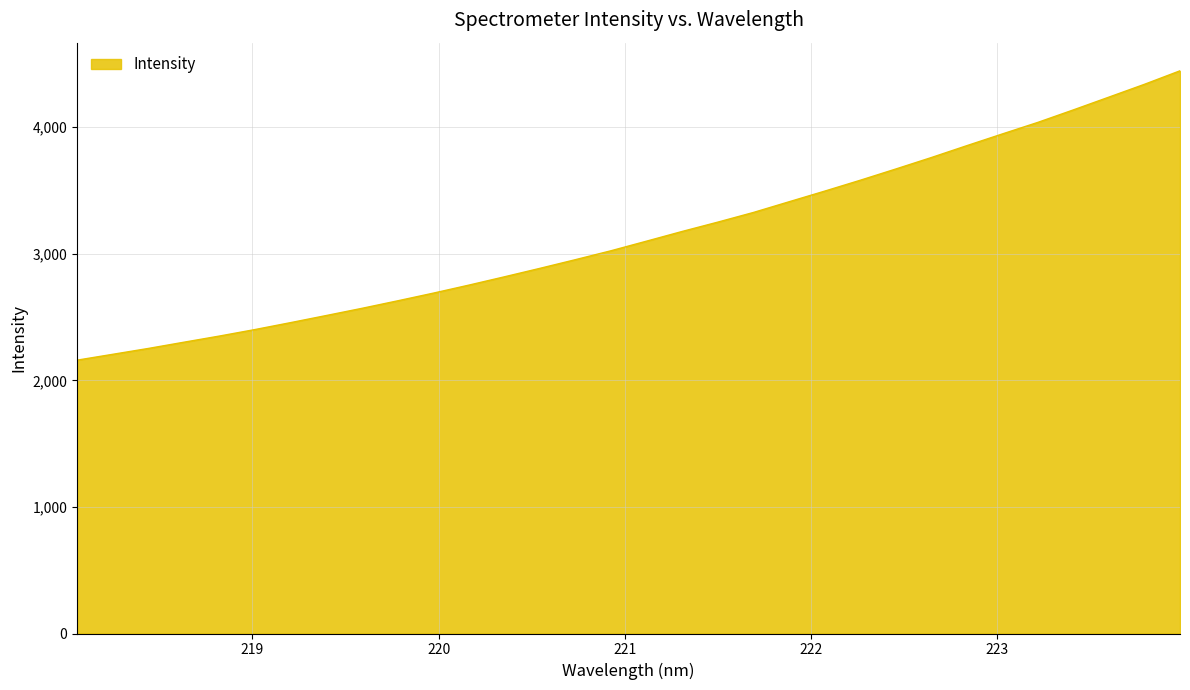

What is the sum of all values?

100709.3